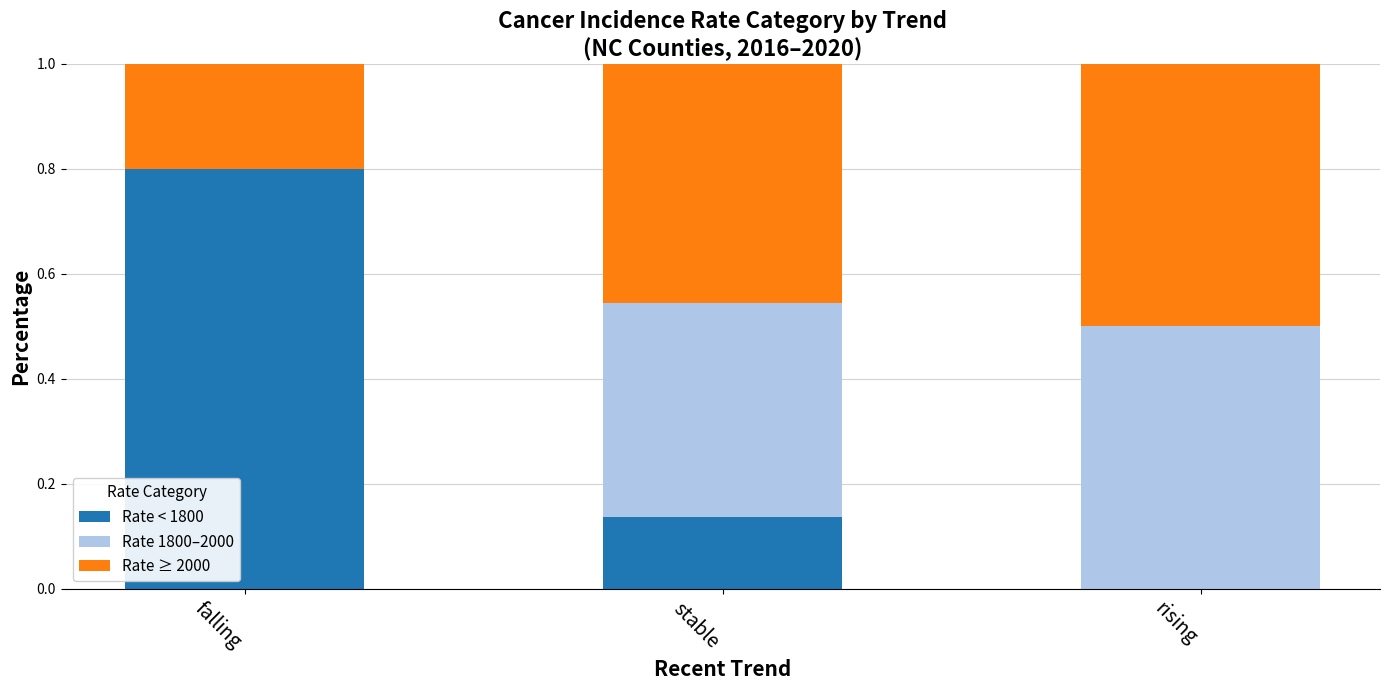

Are the bars horizontal?

No